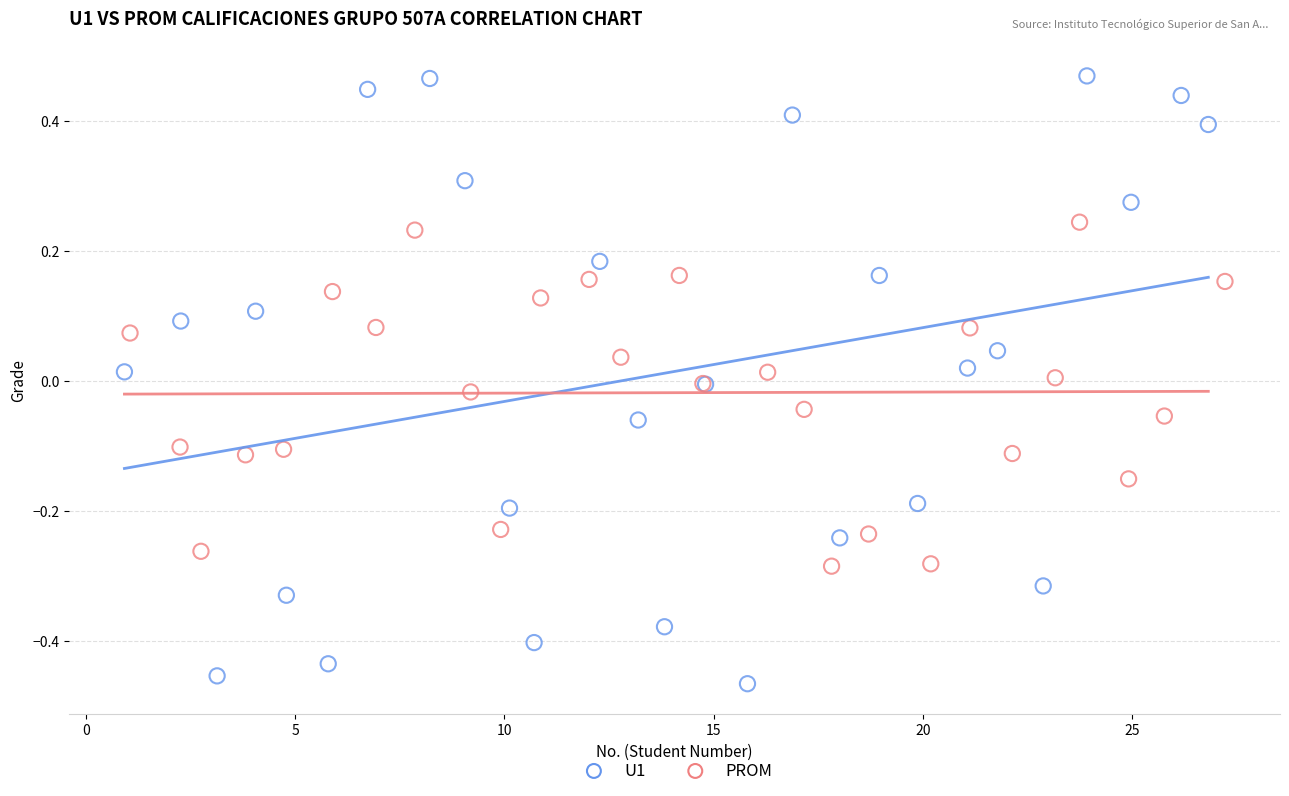

Which series contains the highest Y value?

U1